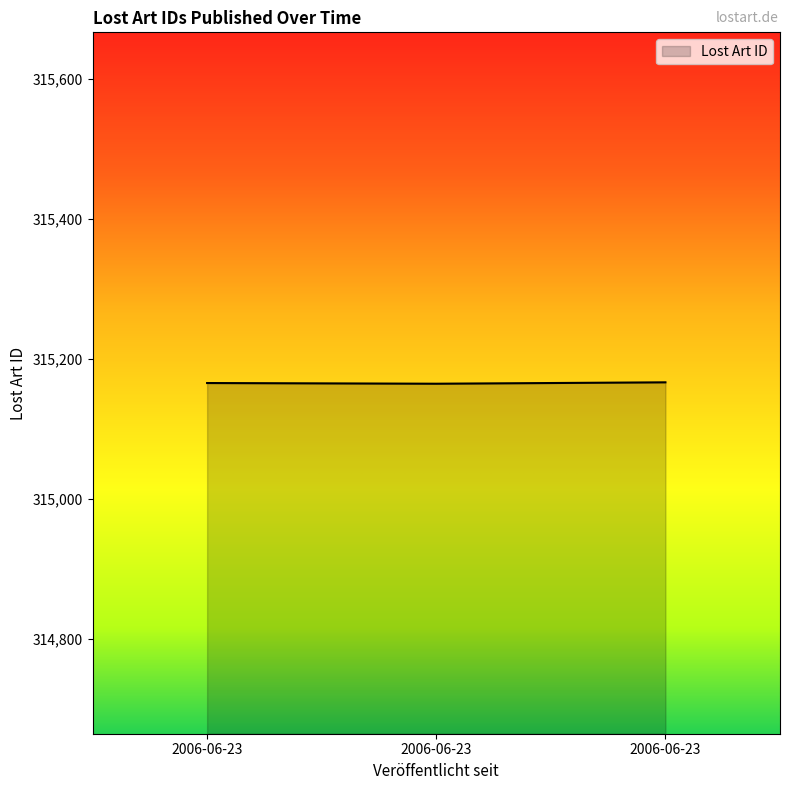

Count the values in the range 315165 to 315167.

3